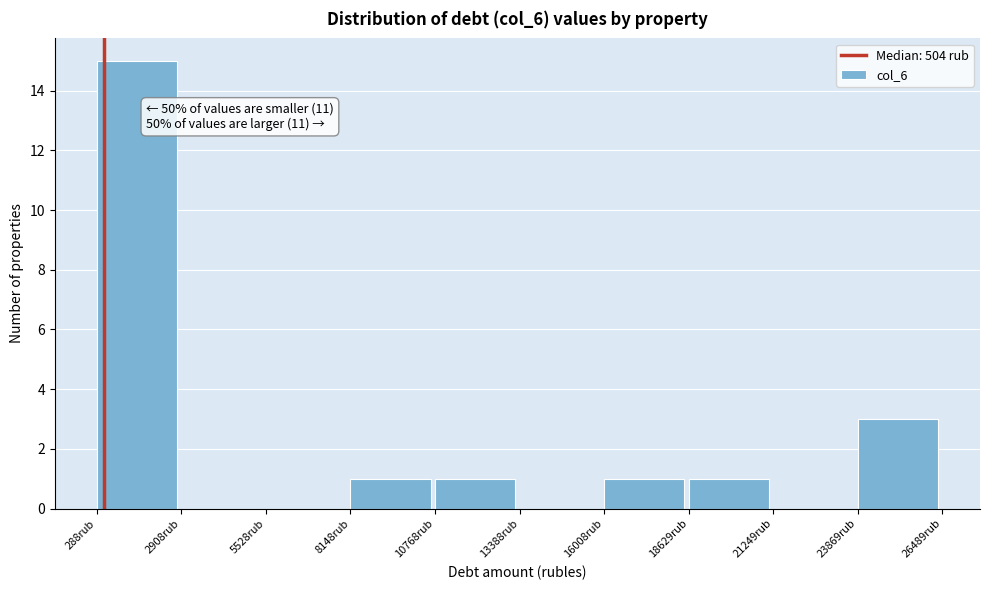

Which range on the x-axis has the tallest bar?

500 to 3000